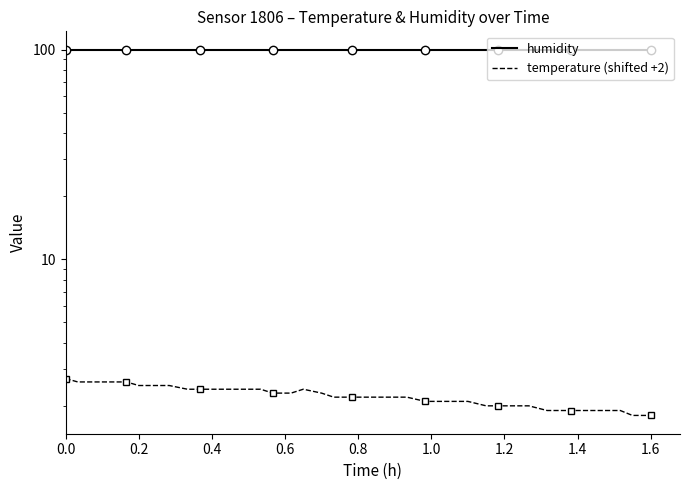

The value of temperature (shifted +2) at 25 is 3.7. True or false?

False